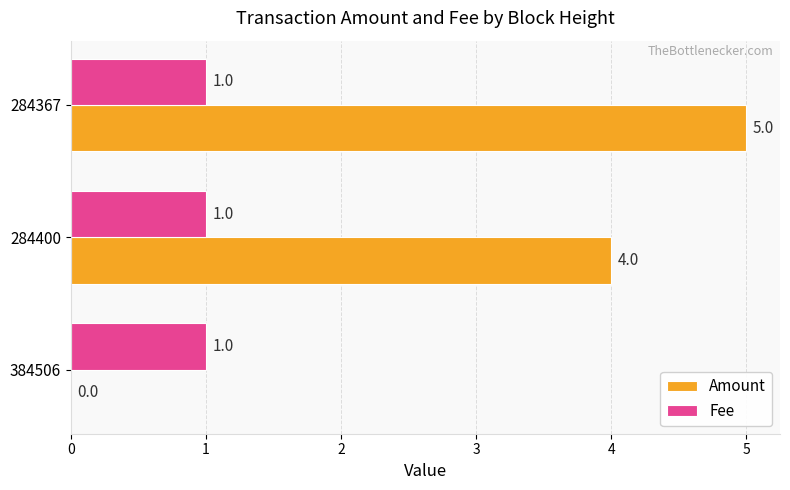

What is the sum of all Amount values?

9